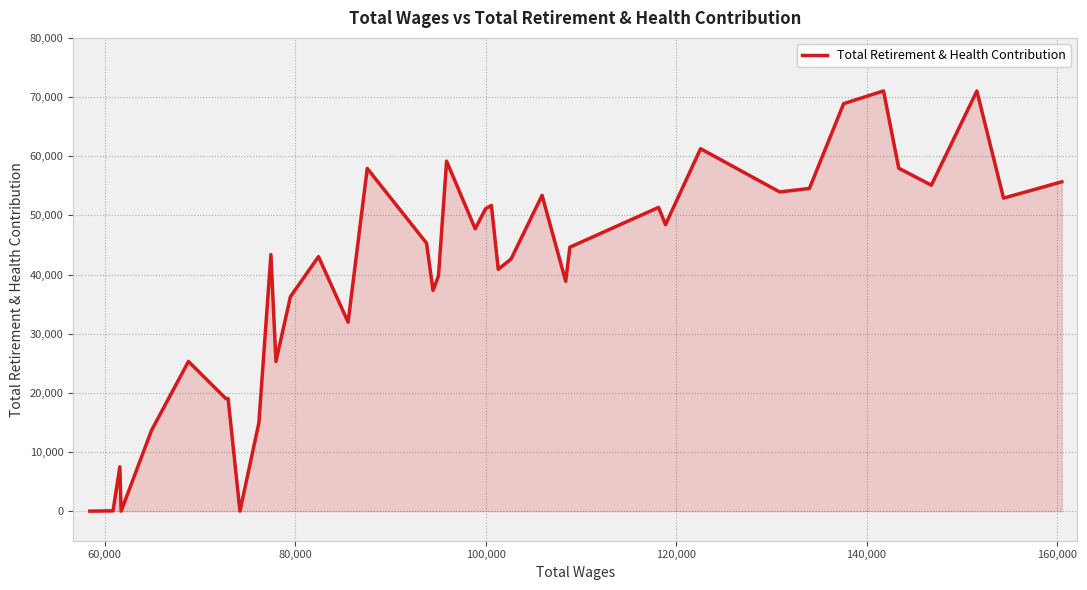

What is the maximum value shown in the chart?

71034